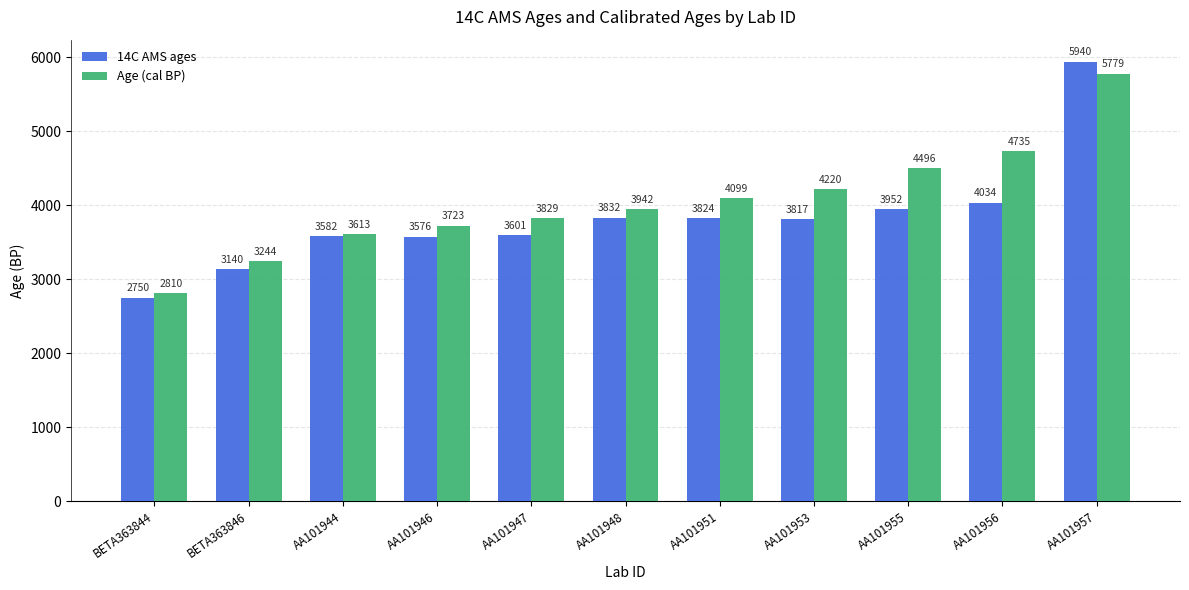

Which series changed the most between AA101953 and AA101956?

Age (cal BP)